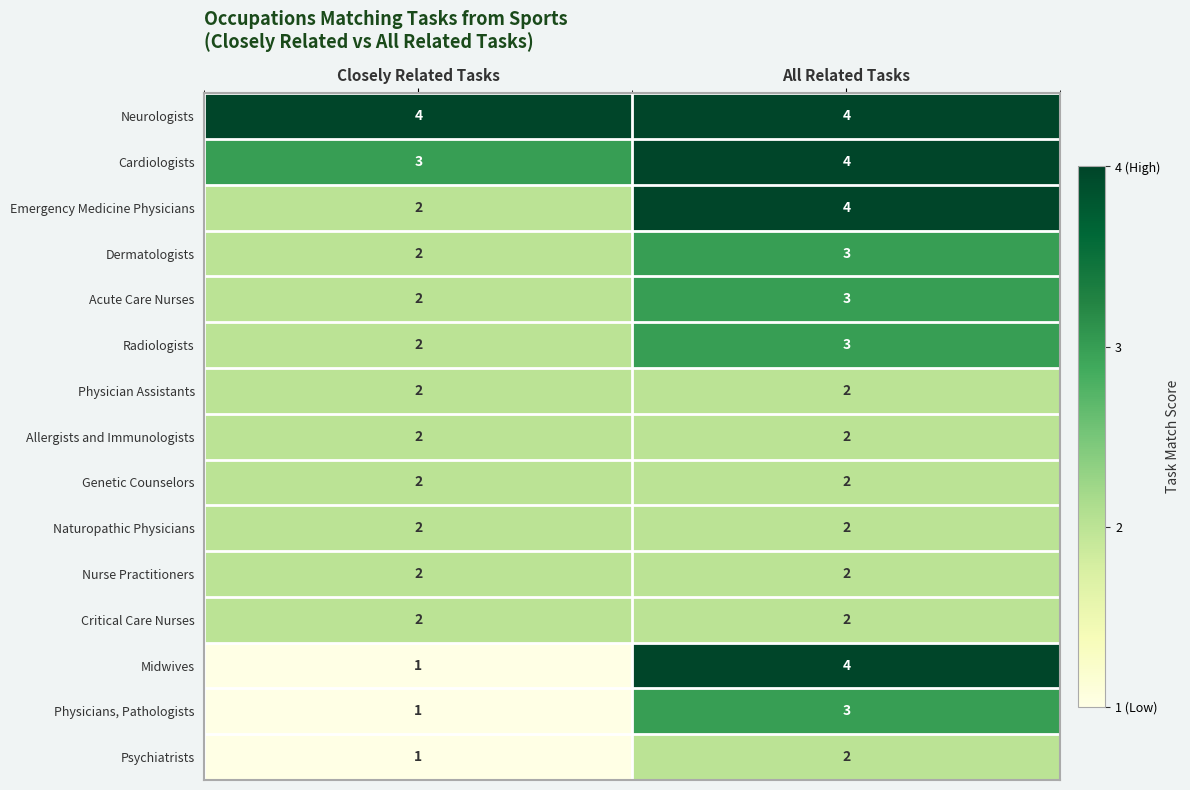

Reading right to left, what are all the values shown in this chart?

Neurologists: All Related Tasks=4	Closely Related Tasks=4
Cardiologists: All Related Tasks=4	Closely Related Tasks=3
Emergency Medicine Physicians: All Related Tasks=4	Closely Related Tasks=2
Dermatologists: All Related Tasks=3	Closely Related Tasks=2
Acute Care Nurses: All Related Tasks=3	Closely Related Tasks=2
Radiologists: All Related Tasks=3	Closely Related Tasks=2
Physician Assistants: All Related Tasks=2	Closely Related Tasks=2
Allergists and Immunologists: All Related Tasks=2	Closely Related Tasks=2
Genetic Counselors: All Related Tasks=2	Closely Related Tasks=2
Naturopathic Physicians: All Related Tasks=2	Closely Related Tasks=2
Nurse Practitioners: All Related Tasks=2	Closely Related Tasks=2
Critical Care Nurses: All Related Tasks=2	Closely Related Tasks=2
Midwives: All Related Tasks=4	Closely Related Tasks=1
Physicians, Pathologists: All Related Tasks=3	Closely Related Tasks=1
Psychiatrists: All Related Tasks=2	Closely Related Tasks=1